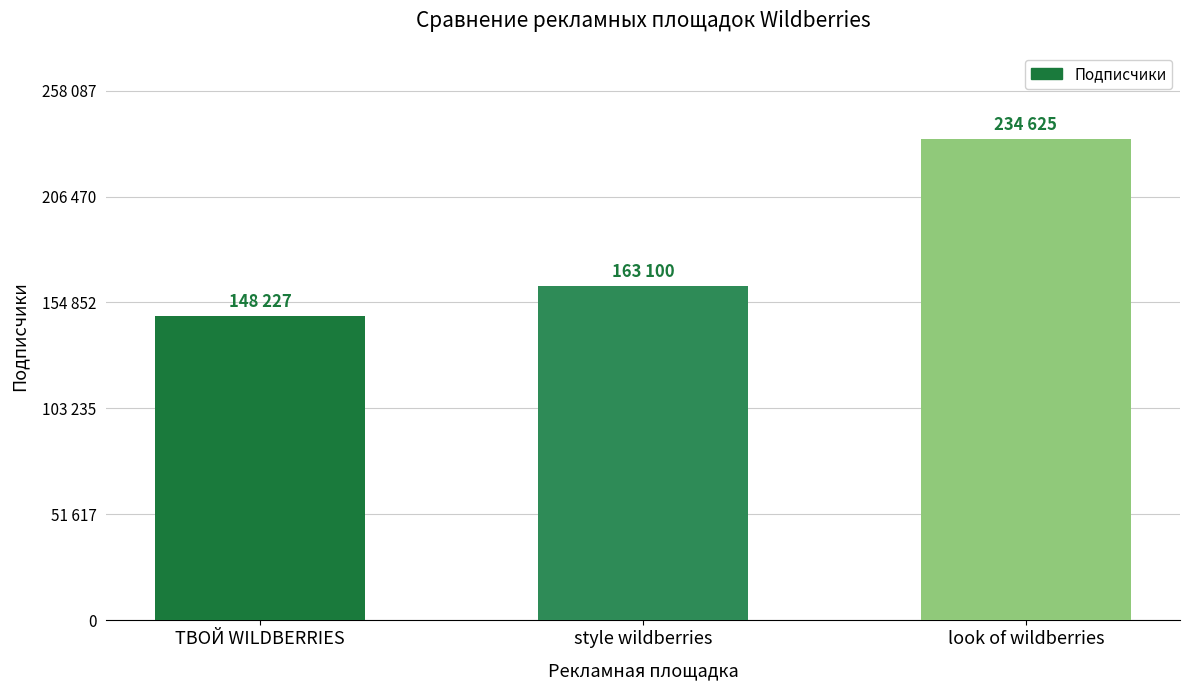

At which category does the chart reach its minimum across all series?

ТВОЙ WILDBERRIES